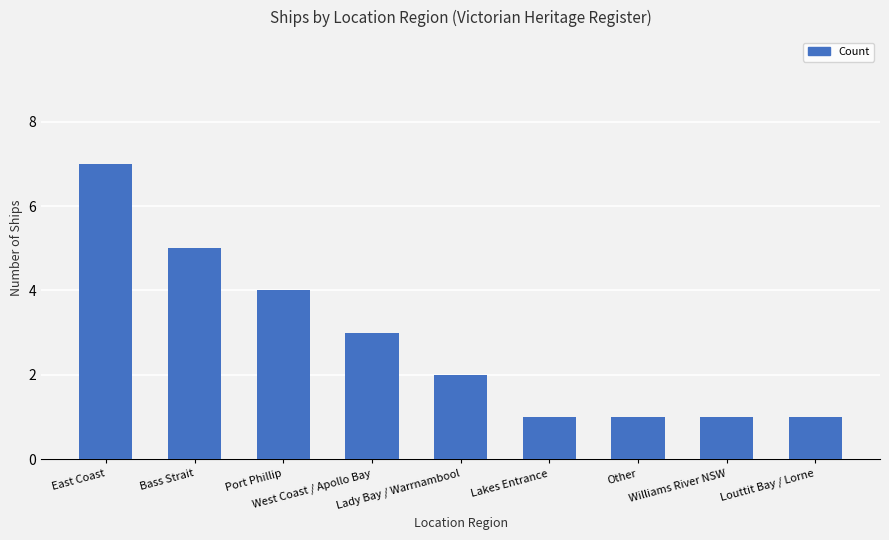

What is the value of the 7th bar from the left?

1